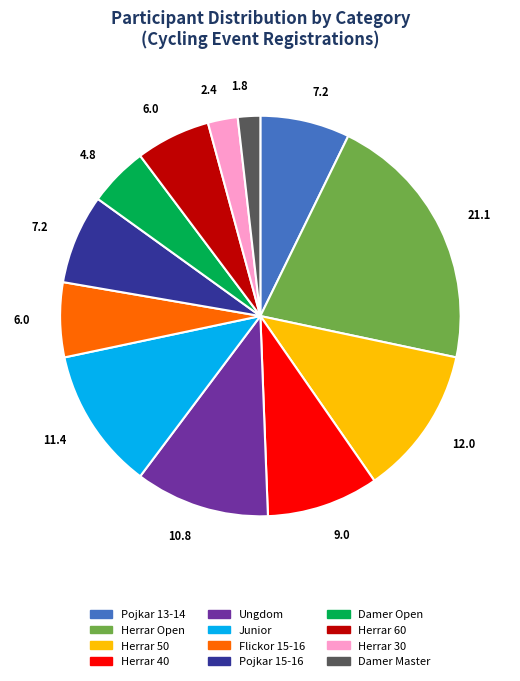

How many segments does this pie chart have?

12